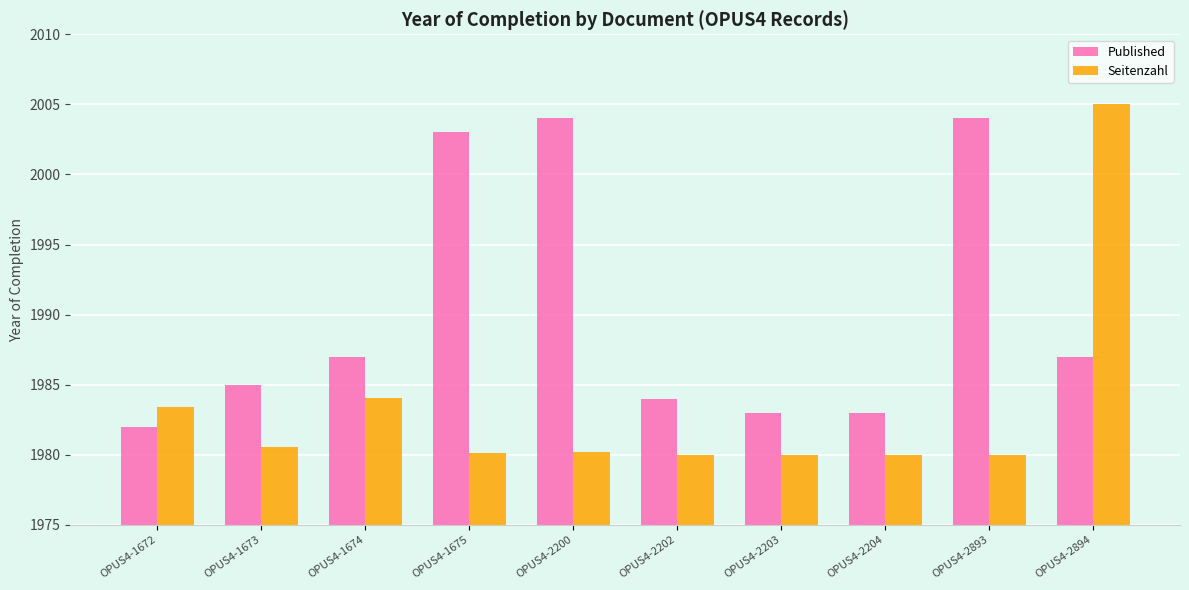

What is the difference between the maximum and minimum values in the Published series?

22.0